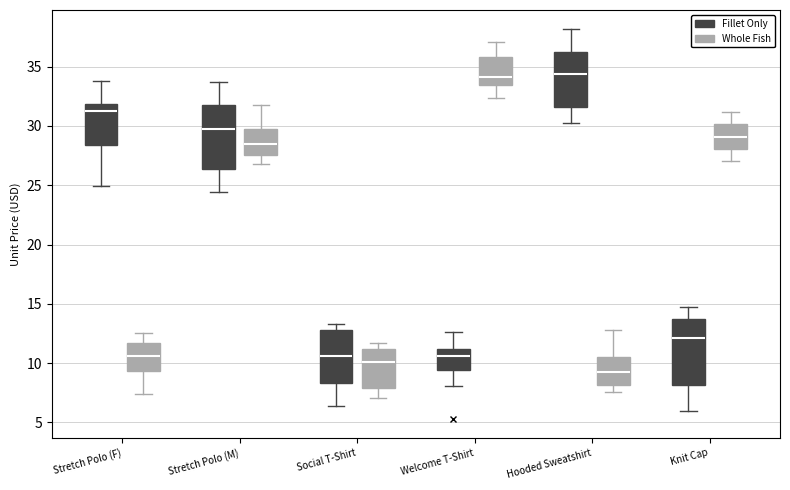

Reading left to right, transcribe this box plot: for each box, give where its median line is, the range the box spans, and where its two whiskers end, as read against the y-axis. The values are not printed on the chart, so give them approximately, as read against the axis.

Stretch Polo (F) (Fillet Only): median 31.5, box 28.5 to 32.0, whiskers 25.0 to 34.0
Stretch Polo (F) (Whole Fish): median 10.5, box 9.5 to 11.5, whiskers 7.5 to 12.5
Stretch Polo (M) (Fillet Only): median 29.5, box 26.5 to 31.5, whiskers 24.5 to 33.5
Stretch Polo (M) (Whole Fish): median 28.5, box 27.5 to 29.5, whiskers 27.0 to 32.0
Social T-Shirt (Fillet Only): median 10.5, box 8.5 to 13.0, whiskers 6.5 to 13.5
Social T-Shirt (Whole Fish): median 10.0, box 8.0 to 11.0, whiskers 7.0 to 11.5
Welcome T-Shirt (Fillet Only): median 10.5, box 9.5 to 11.0, whiskers 8.0 to 12.5
Welcome T-Shirt (Whole Fish): median 34.0, box 33.5 to 36.0, whiskers 32.5 to 37.0
Hooded Sweatshirt (Fillet Only): median 34.5, box 31.5 to 36.0, whiskers 30.0 to 38.0
Hooded Sweatshirt (Whole Fish): median 9.0, box 8.0 to 10.5, whiskers 7.5 to 13.0
Knit Cap (Fillet Only): median 12.0, box 8.0 to 13.5, whiskers 6.0 to 14.5
Knit Cap (Whole Fish): median 29.0, box 28.0 to 30.0, whiskers 27.0 to 31.0